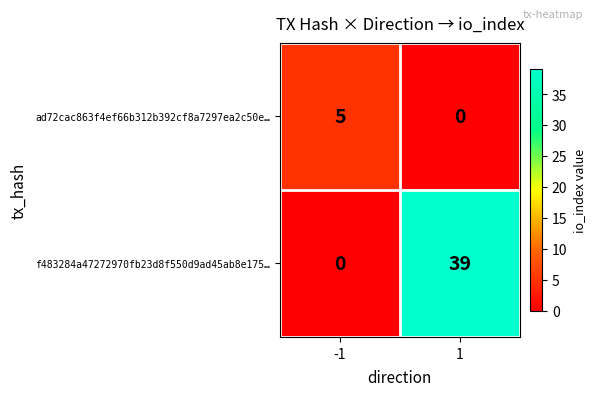

What is the sum of the f483284a47272970fb23d8f550d9ad45ab8e175… values at 1 and -1?

39